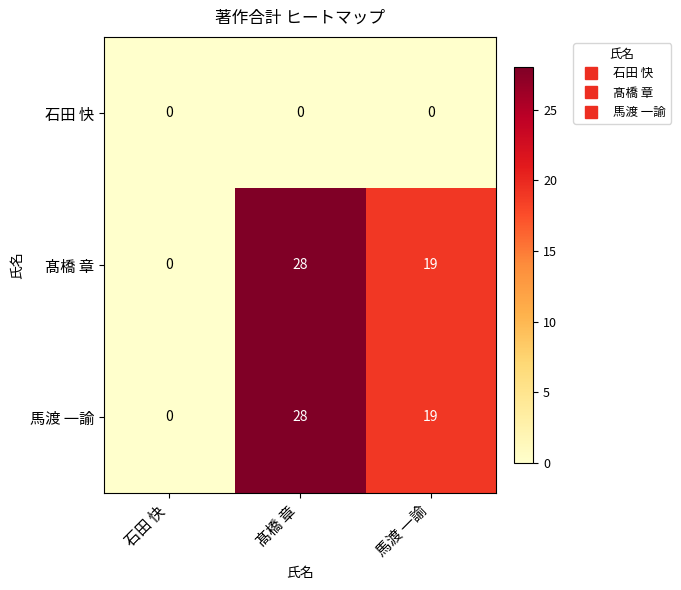

Where does the 馬渡 一諭 series first go above 19?

髙橋 章